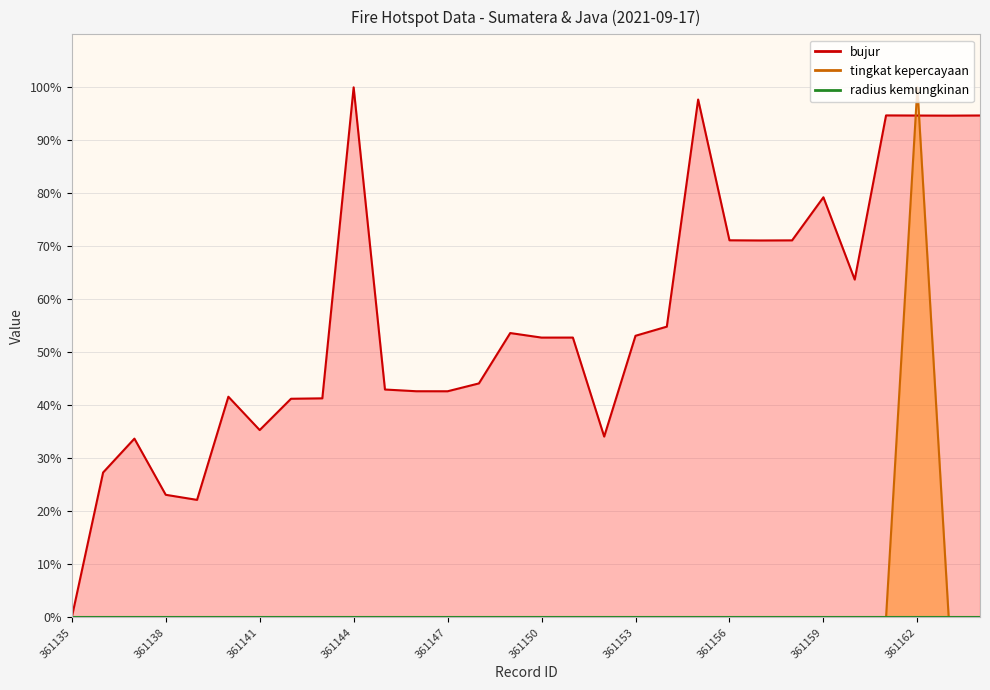

Rank the categories by value from highest to lowest.

361162, 361135, 361136, 361137, 361138, 361139, 361140, 361141, 361142, 361143, 361144, 361145, 361146, 361147, 361148, 361149, 361150, 361151, 361152, 361153, 361154, 361155, 361156, 361157, 361158, 361159, 361160, 361161, 361163, 361164